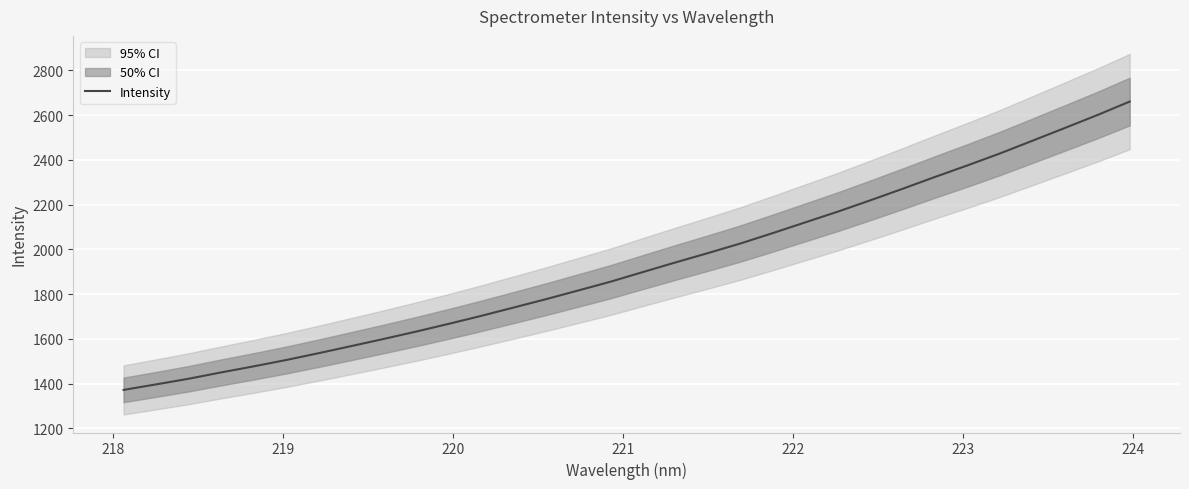

How many categories are shown in the chart?

32